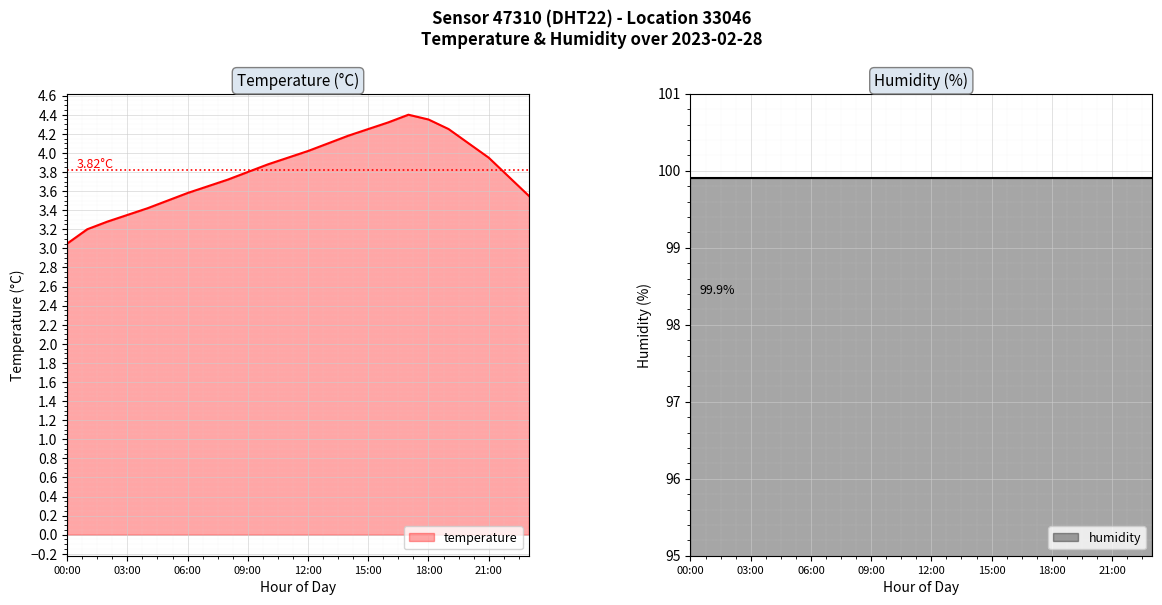

Reading right to left, what are all the values shown in this chart?

3.5	3.8	4.0	4.1	4.2	4.3	4.4	4.3	4.2	4.2	4.1	4.0	4.0	3.9	3.8	3.7	3.6	3.6	3.5	3.4	3.4	3.3	3.2	3.0